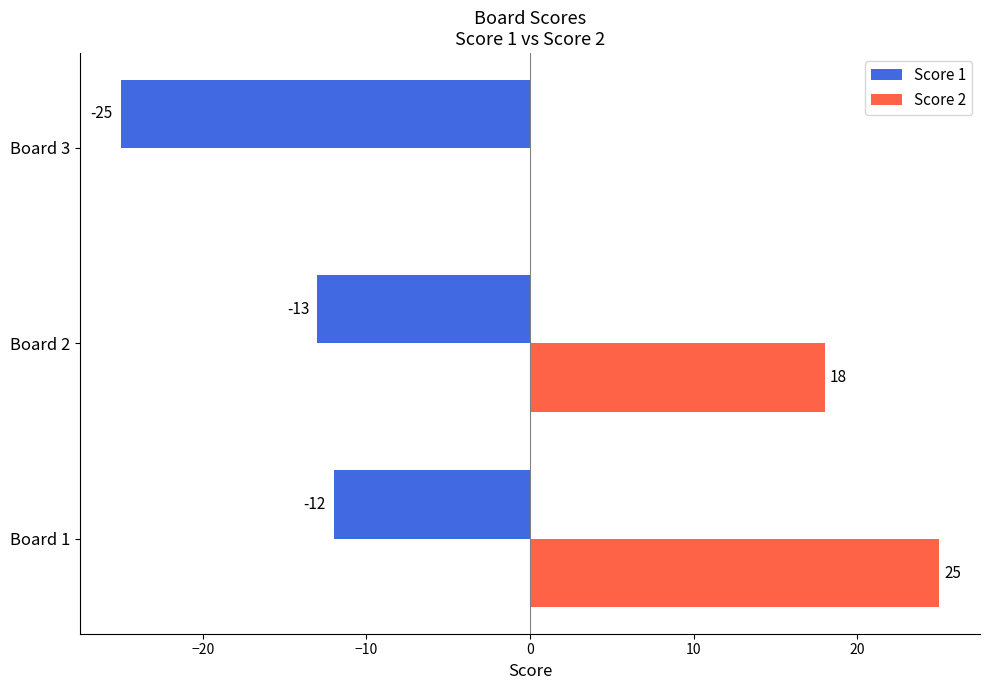

Which series has the largest total across all categories?

Score 2